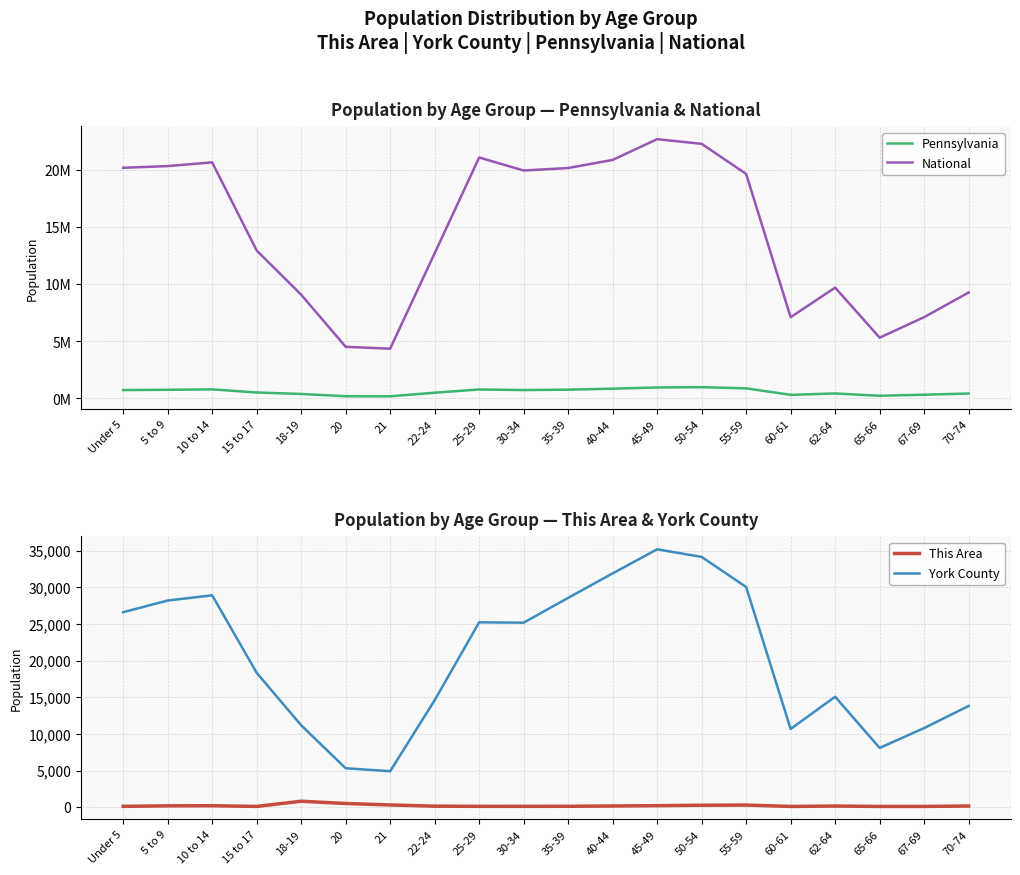

The National series shows 19856884 at 15 to 17. True or false?

False